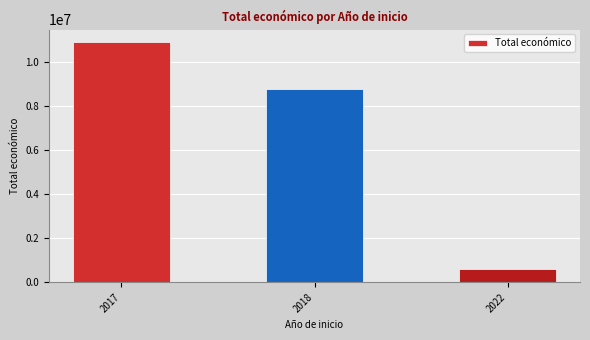

Where is the data nearest to the value 5752953?

2018